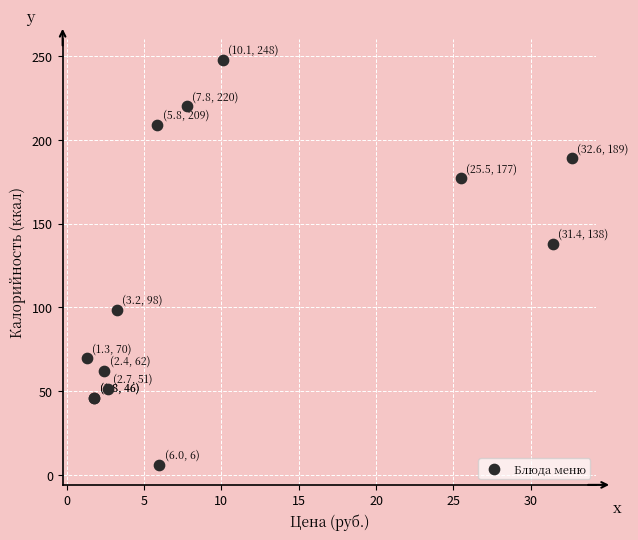

What Y value in the scatter plot is closest to 127?

138.0